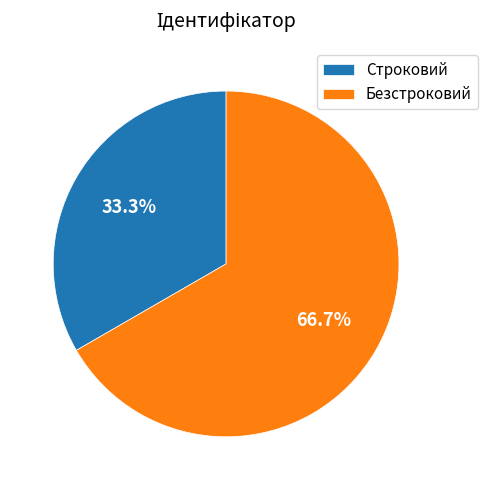

Is it true that Строковий is 26% of the pie?

False